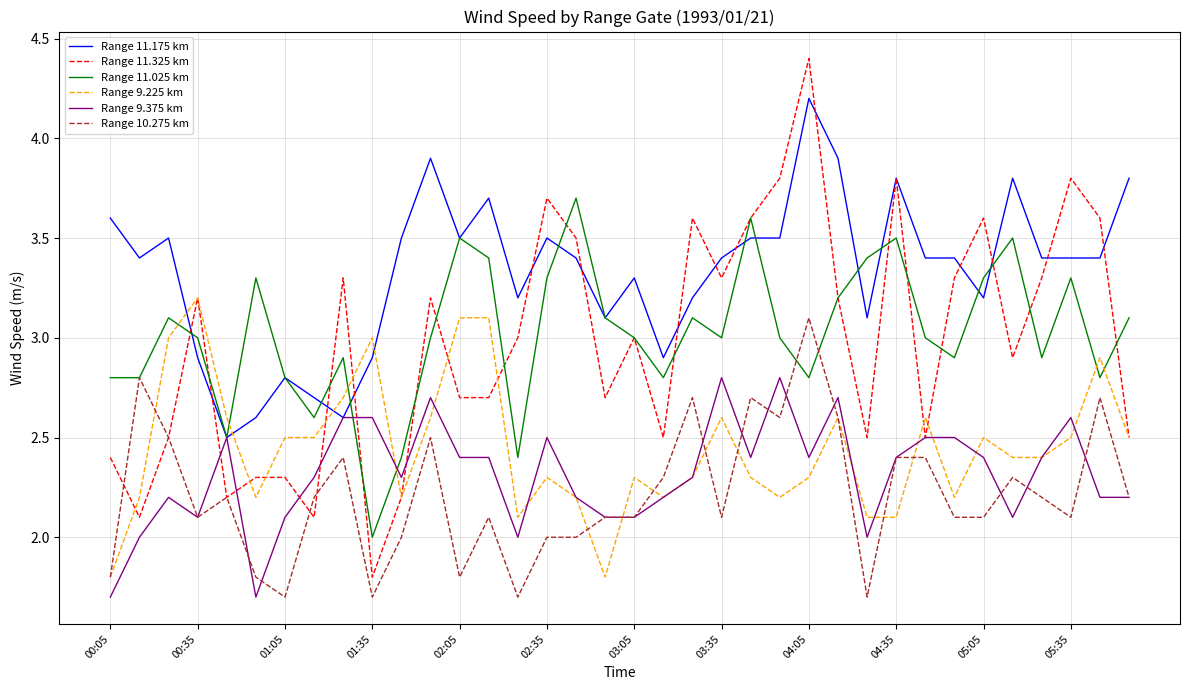

What is the highest value of the Range 9.375 km series?

2.8